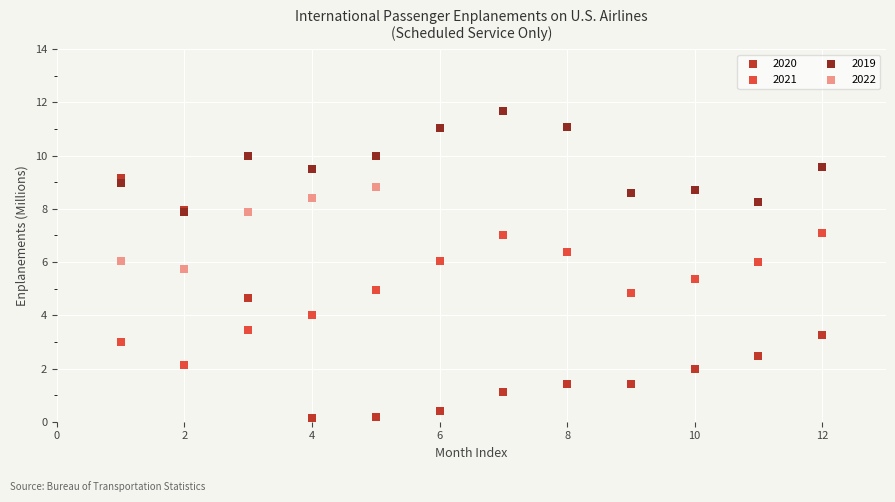

Which series contains the highest Y value?

2019